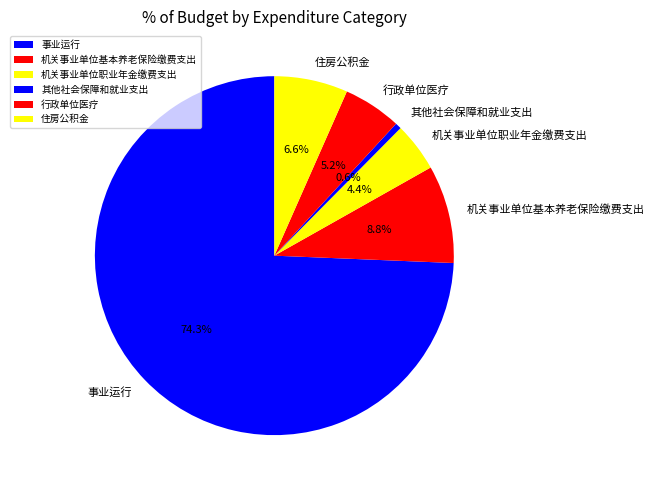

The 住房公积金 slice represents 7% of the pie. True or false?

True